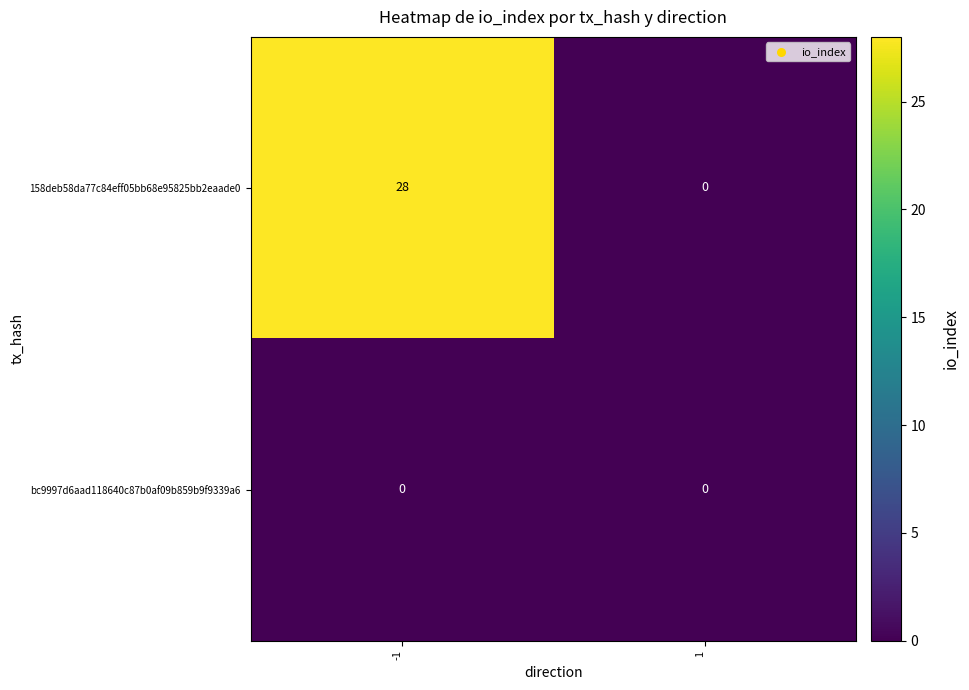

How many values in the 158deb58da77c84eff05bb68e95825bb2eaade0 series are below 28?

1